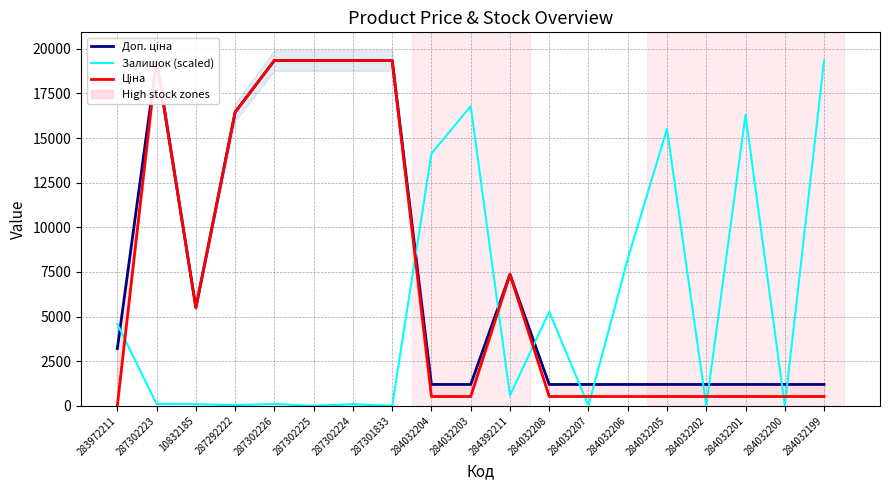

Is it true that Доп. ціна equals 8496.5 at 287302224?

False